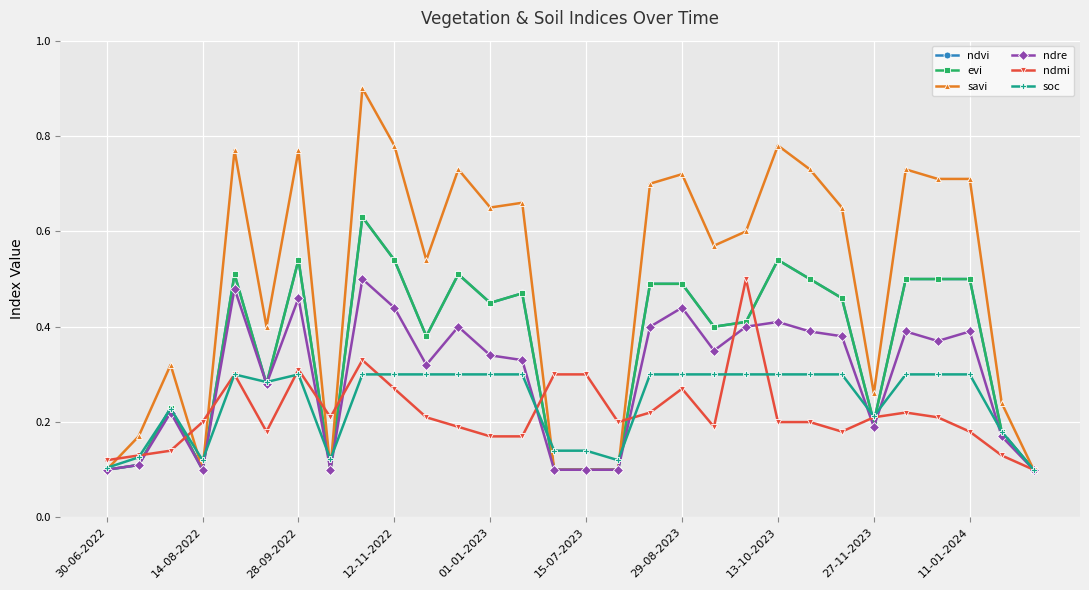

Is this an area chart (filled region under the line)?

No